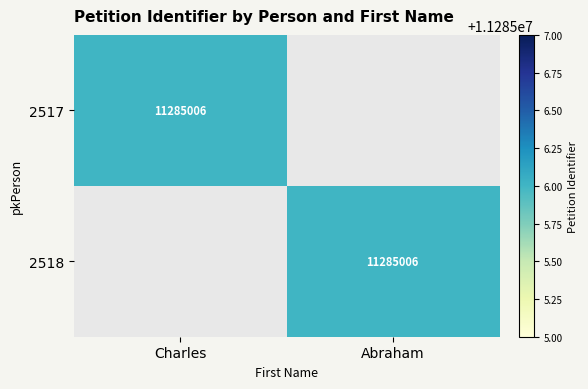

Is it true that 2517 equals 11285006 at Charles?

True